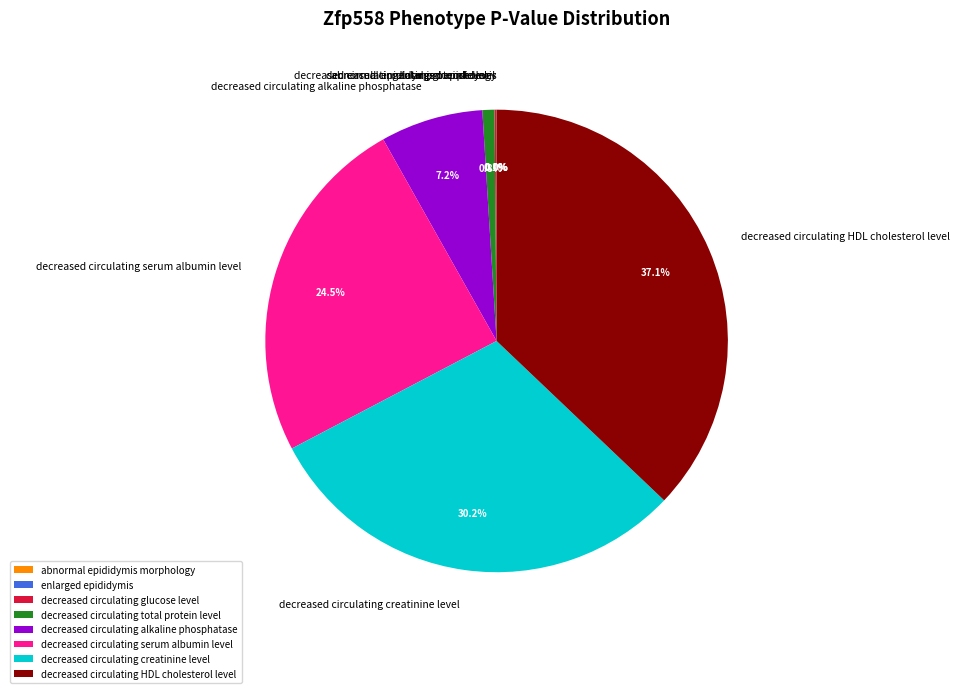

Is it true that decreased circulating alkaline phosphatase is 7% of the pie?

True